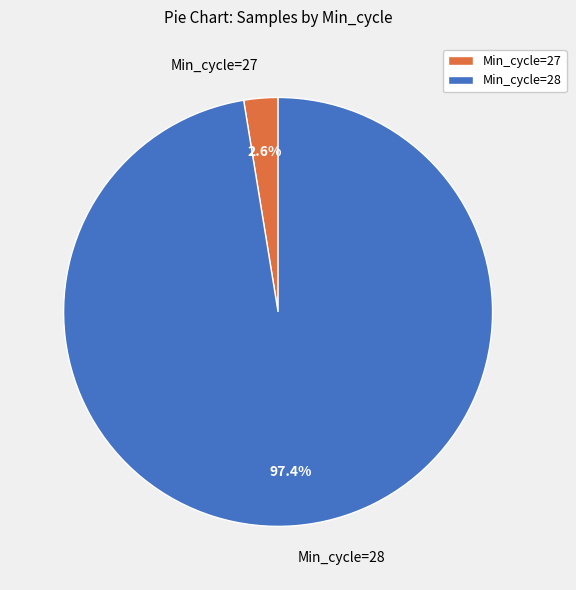

Is there a majority slice in this chart?

Yes